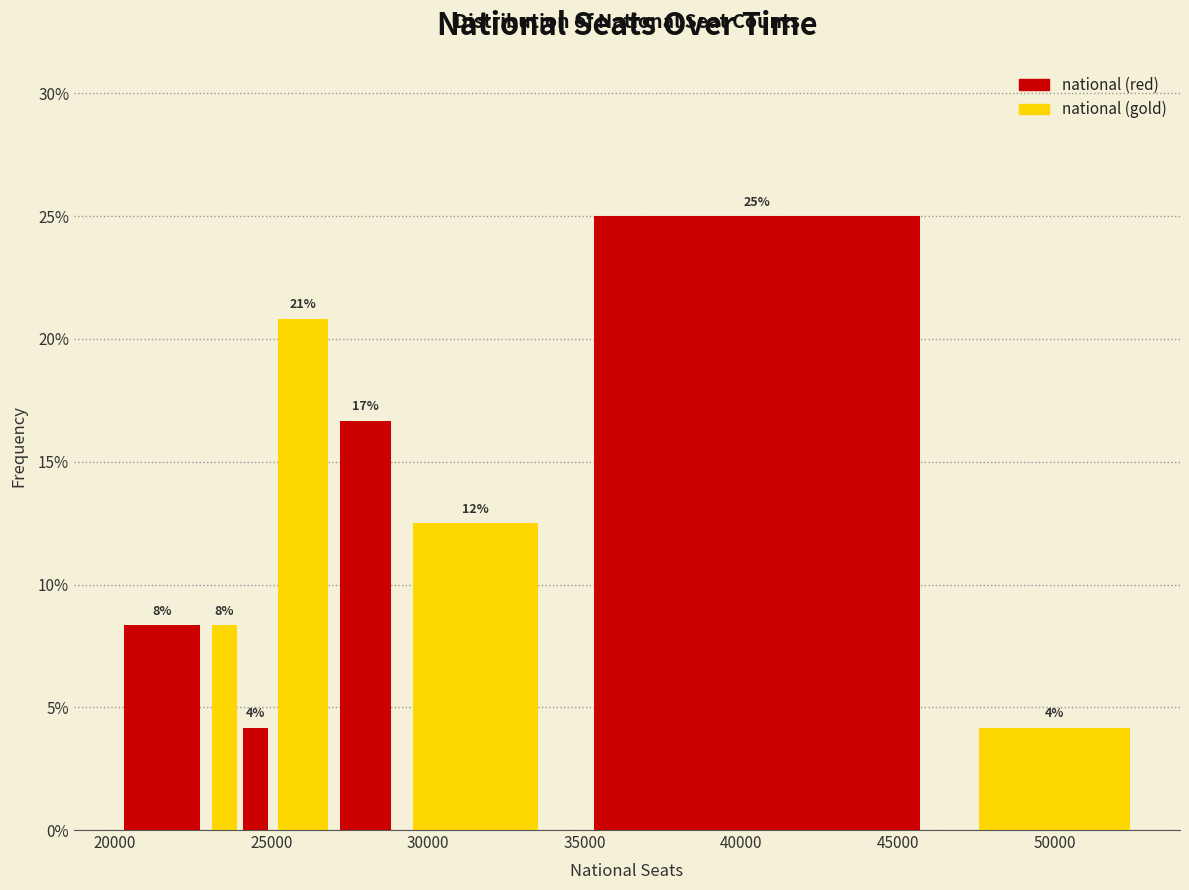

Read against the x-axis, roughly where is the centre of the tallest bar?

40500